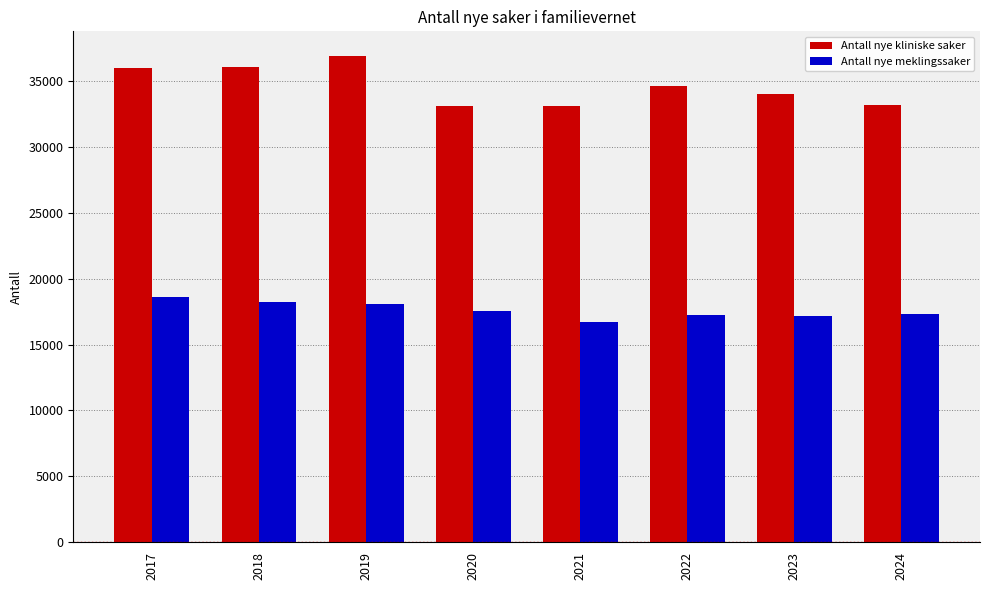

At 2019, list the series in order from largest to smallest.

Antall nye kliniske saker, Antall nye meklingssaker